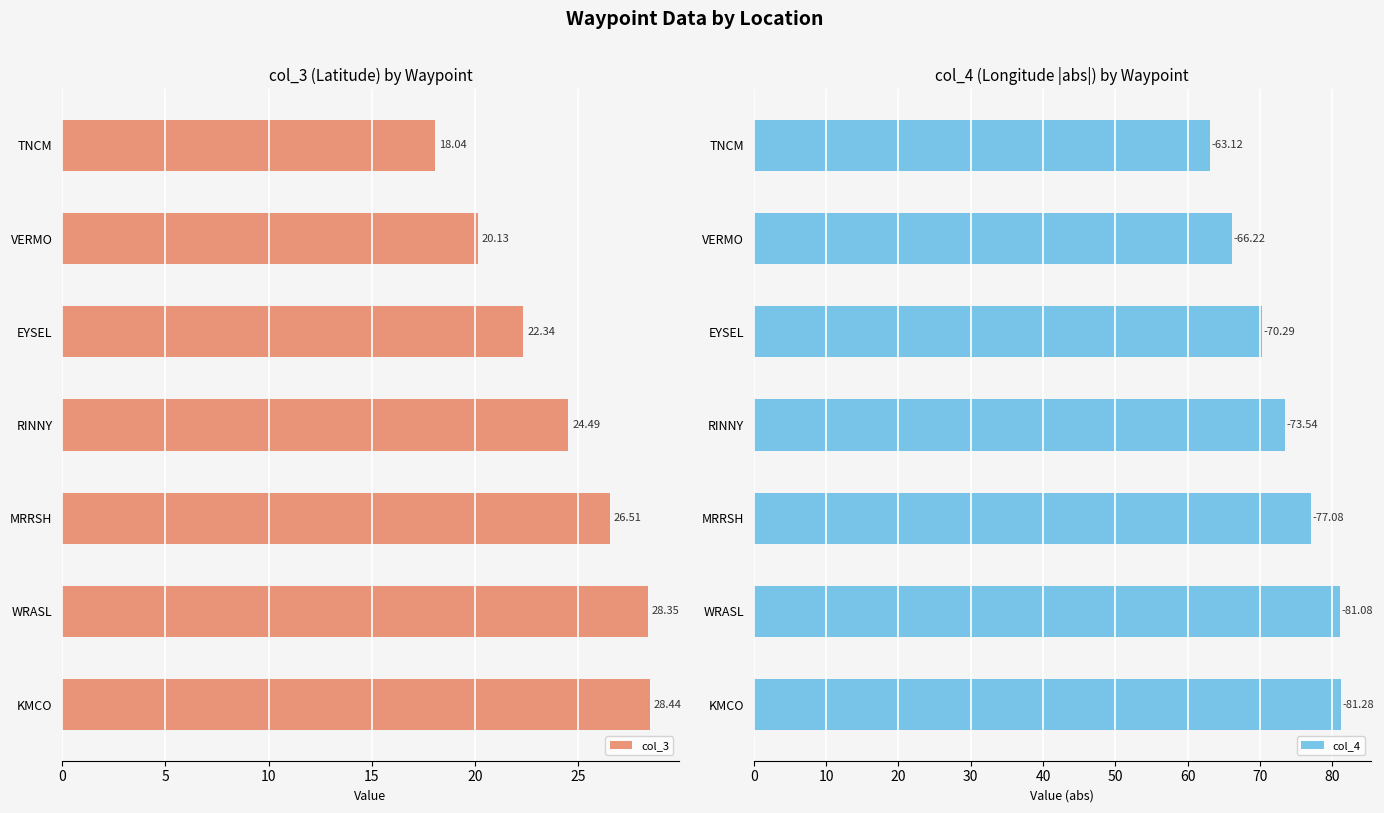

What is the difference between the maximum and minimum values in the col_3 series?

10.4